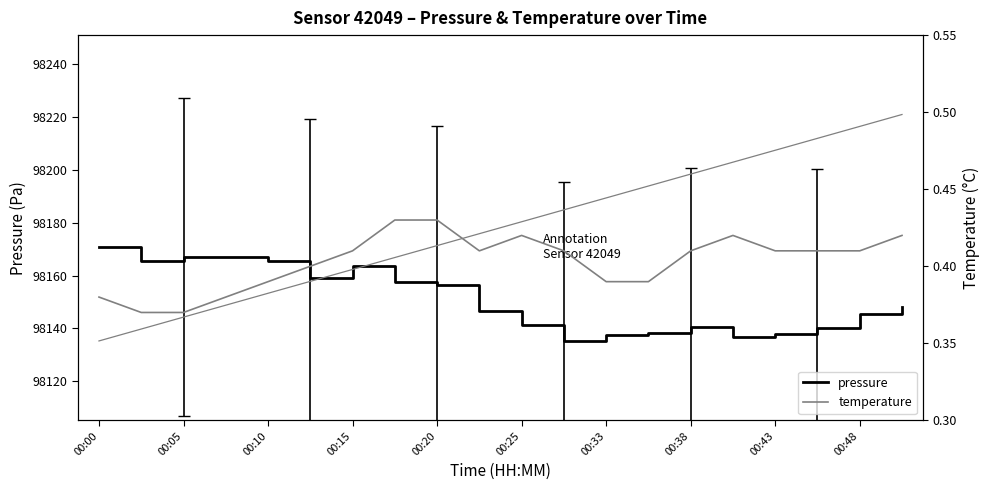

What is the sum of all pressure values?

1963020.6